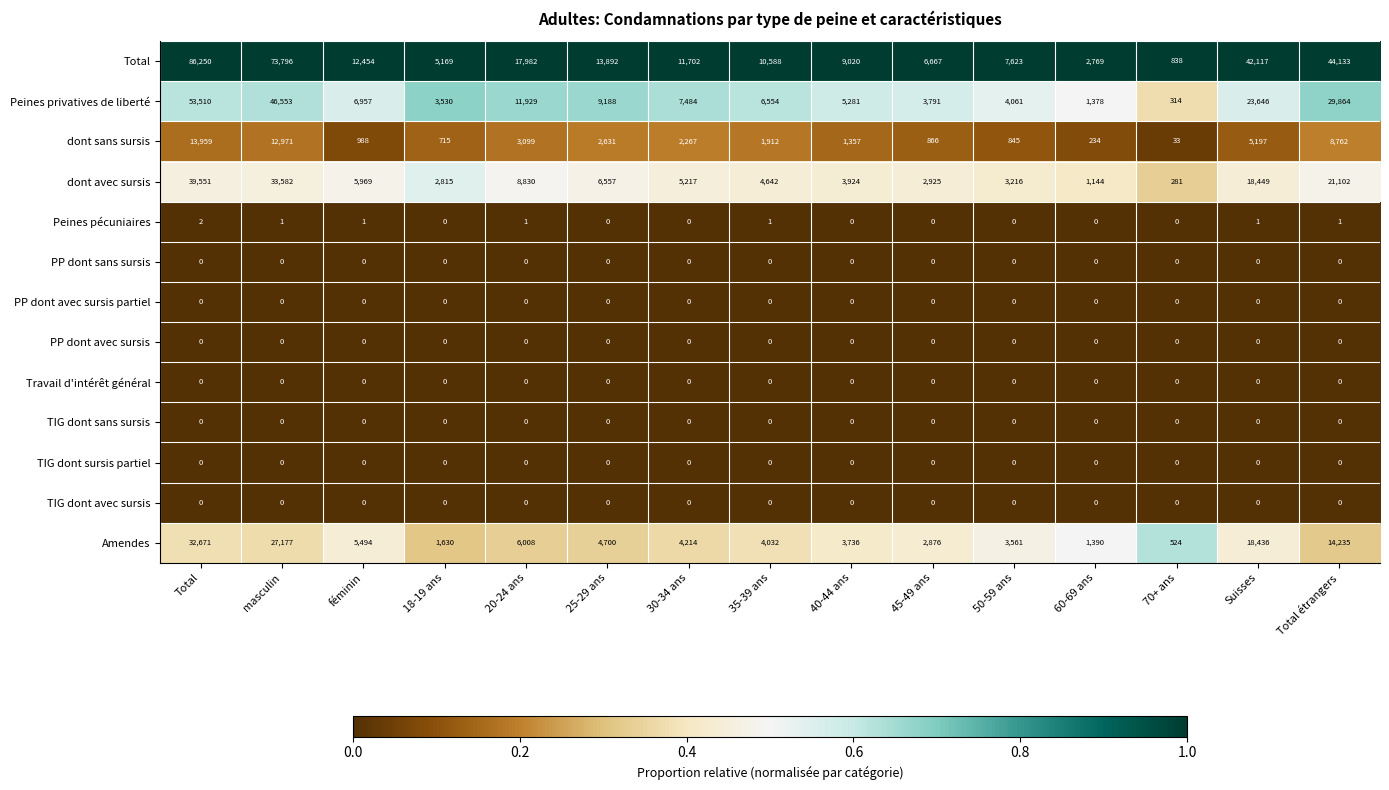

What is the sum of the Total values at Suisses and 50-59 ans?

49740